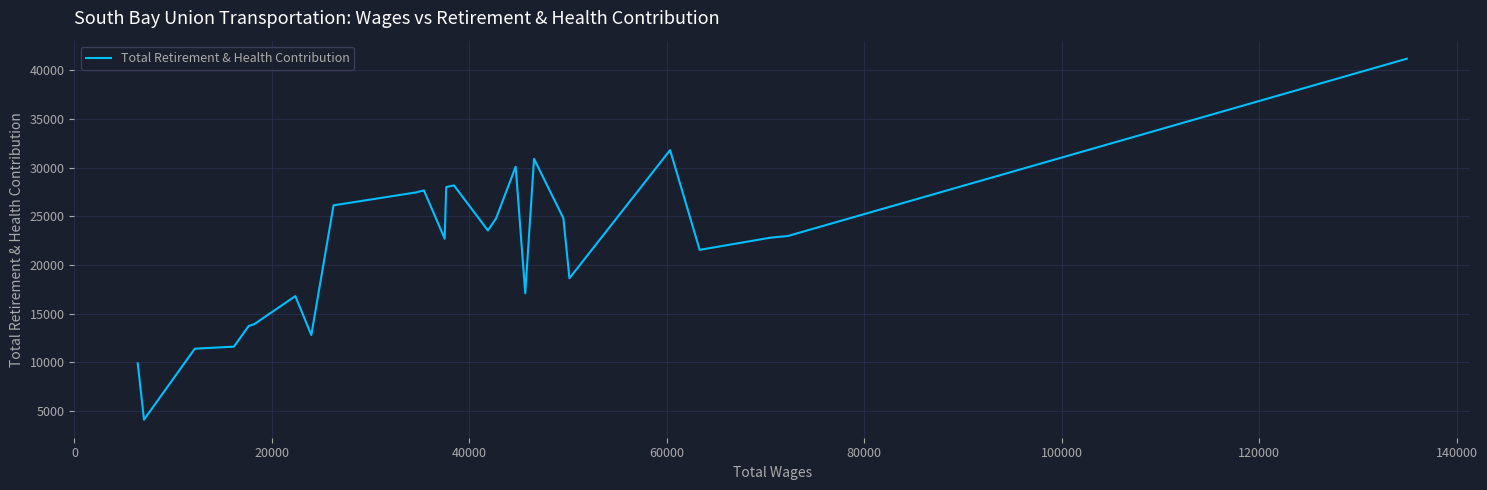

What is the smallest value displayed?

4120